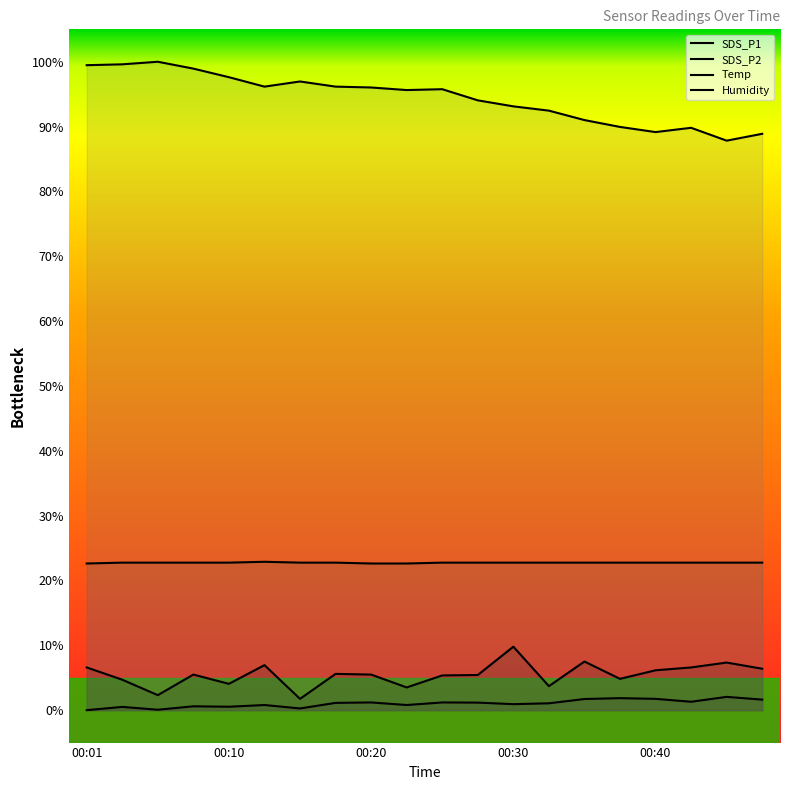

True or false: Humidity and Temp cross at least once.

False